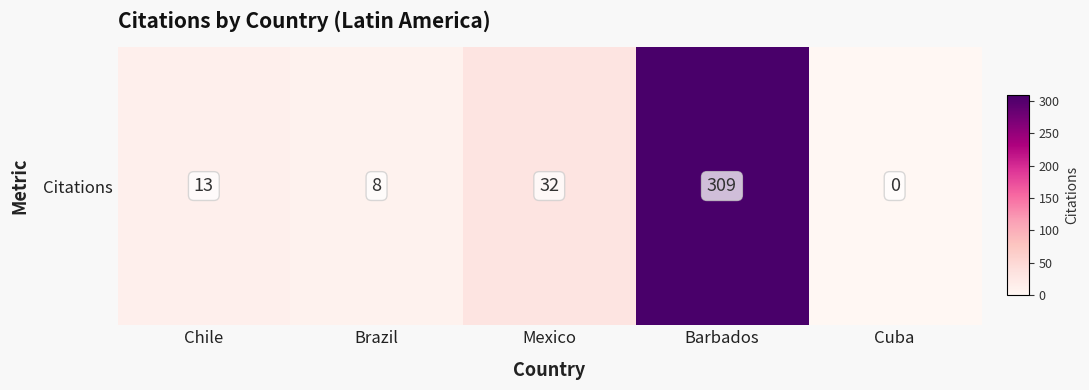

How many data points does each series have?

5